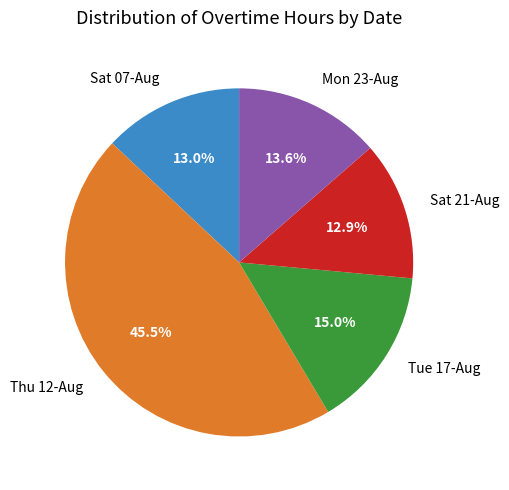

Does Thu 12-Aug represent more than half of the total?

No